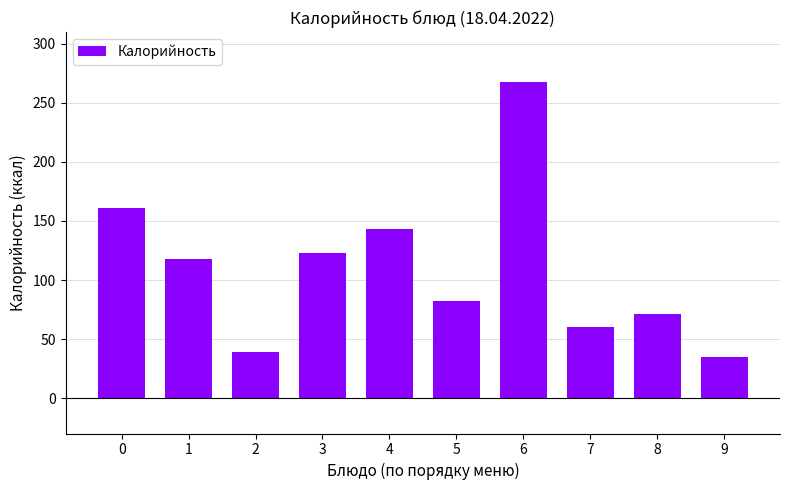

Reading left to right, what are all the values shown in this chart?

161	118	39	123	143	82	268	60	71	35